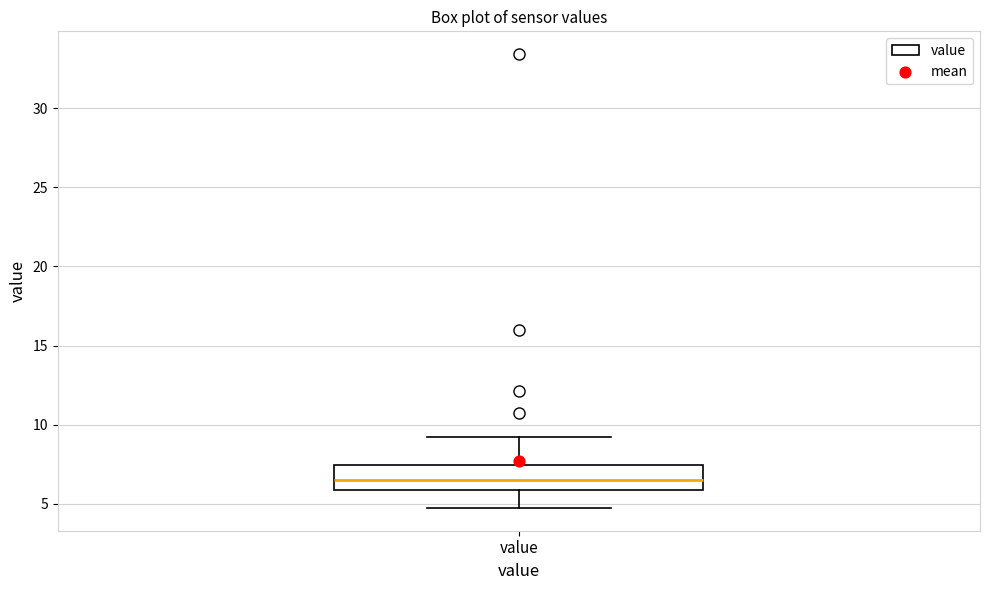

Where does the median line of the box for value sit on the y-axis? The values are not printed on the chart, so give them approximately, as read against the axis.

6.5